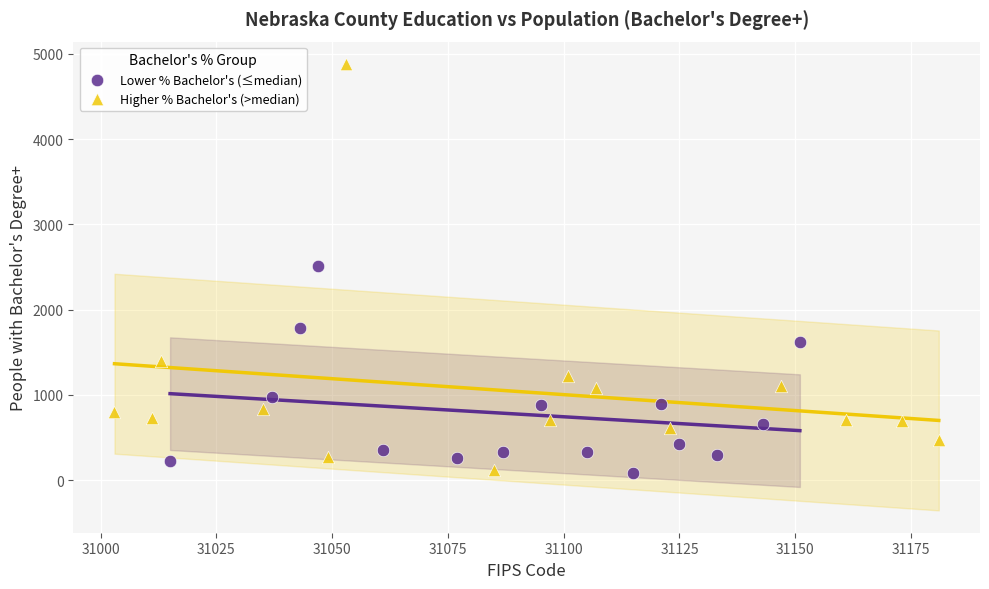

Which series has the largest Y range (max minus min)?

Higher % Bachelor's (>median)